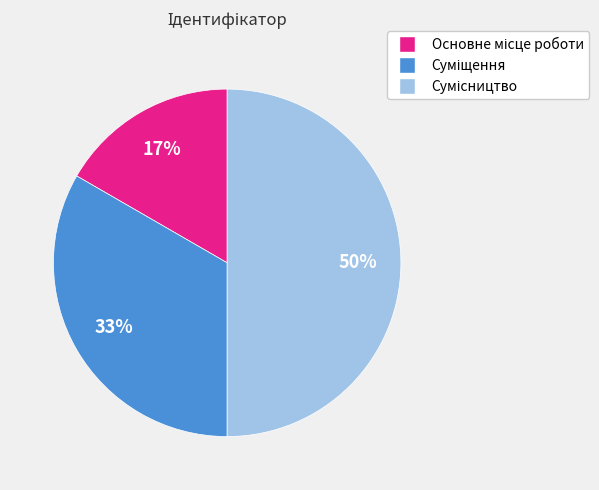

To the nearest percent, what is the average slice percentage?

33%